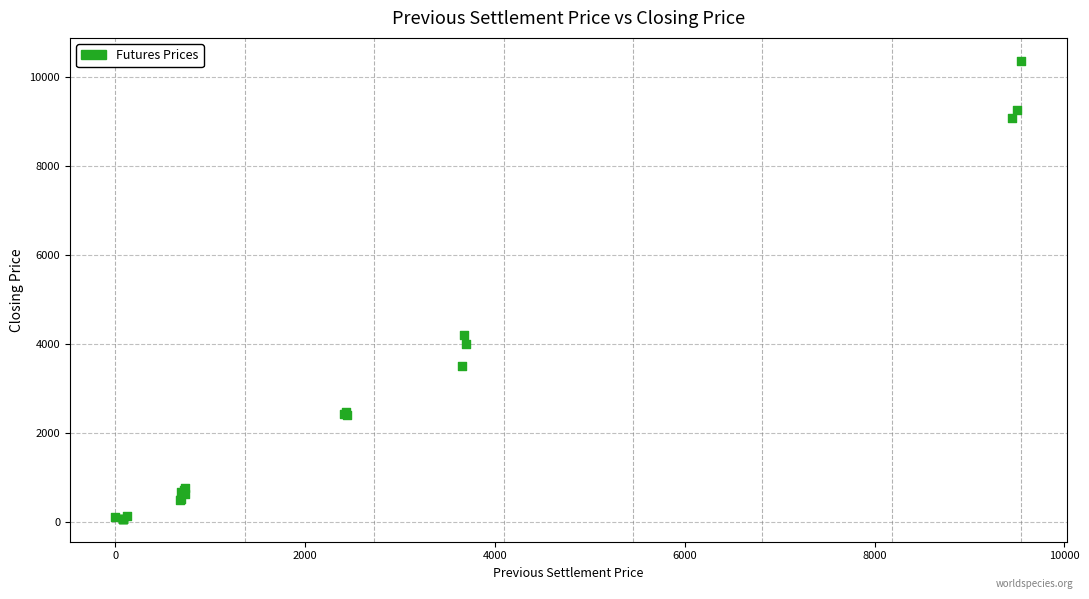

What Y value in the scatter plot is closest to 5219?

4203.9